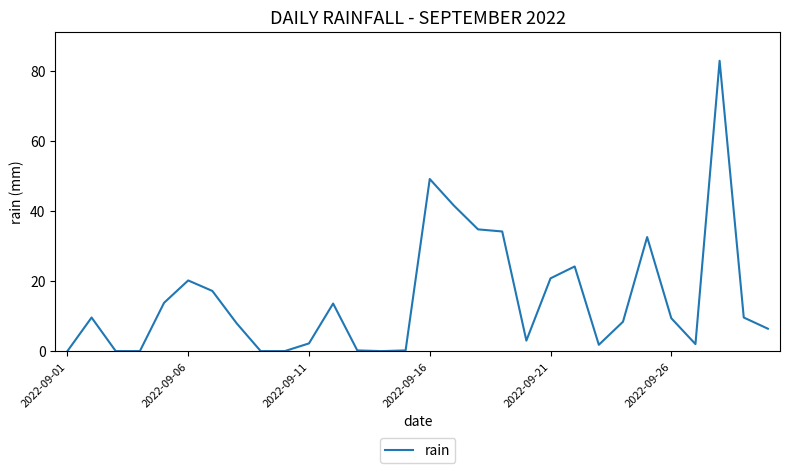

What is the greatest value displayed?

83.0